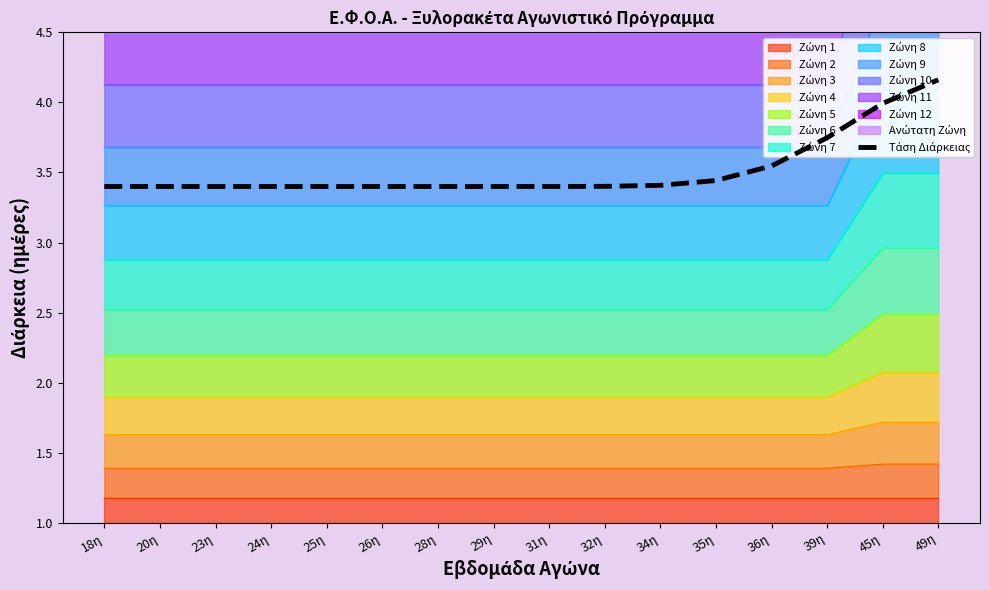

Which has a higher value, 45η or 39η?

45η